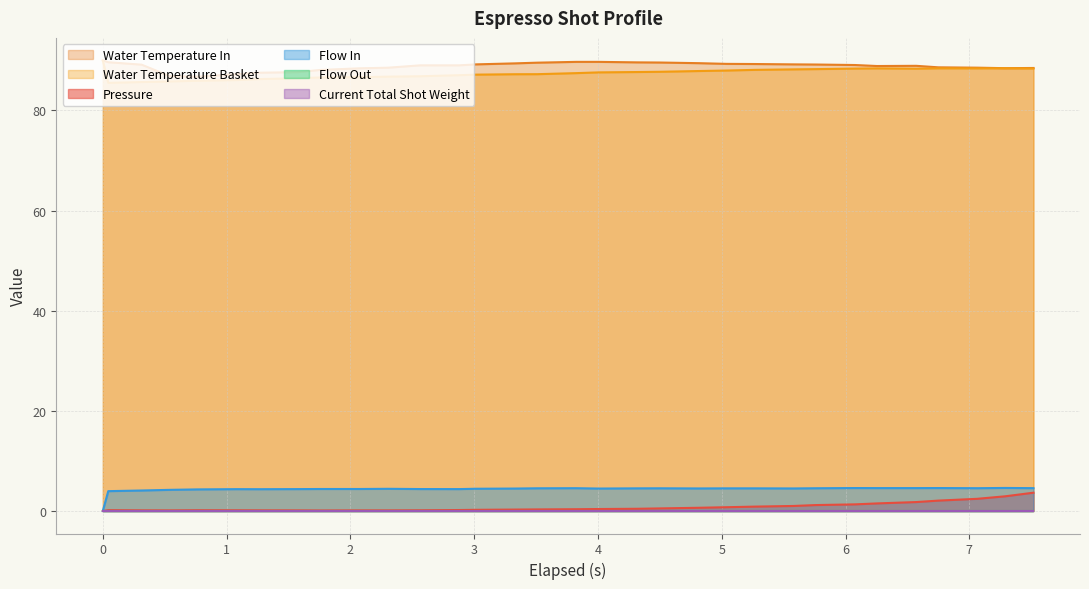

The value of flow_in at 3.014 is 6.5. True or false?

False